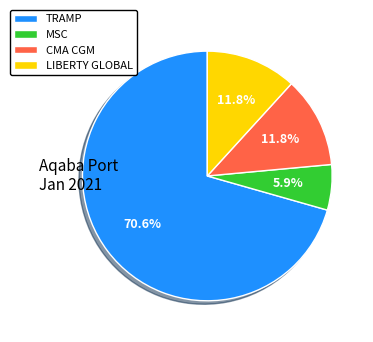

Count the number of slices in the pie.

4